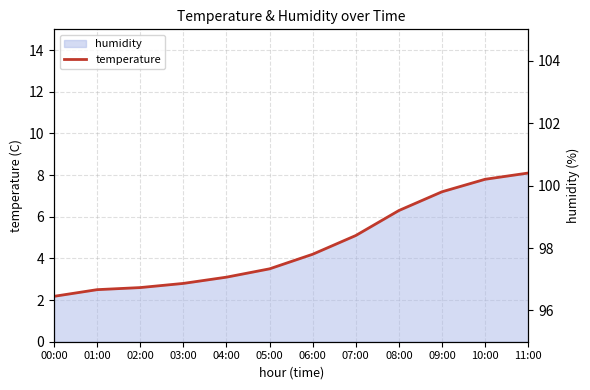

Rank the series by their maximum value, from lowest to highest.

temperature, humidity line